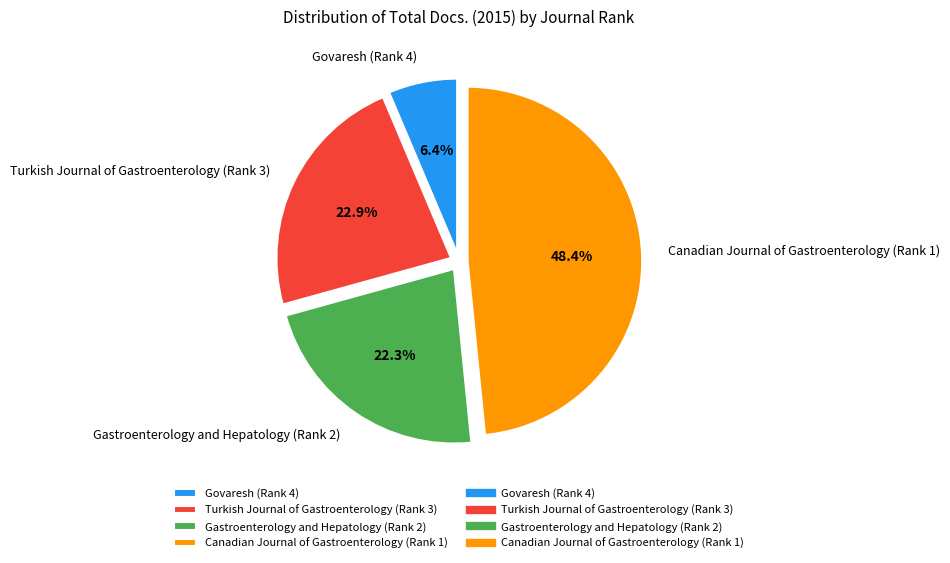

Combined, do Govaresh (Rank 4) and Gastroenterology and Hepatology (Rank 2) account for over 50%?

No